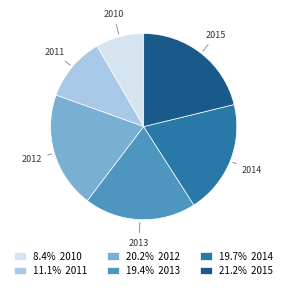

What is the smallest slice in the pie chart?

2010